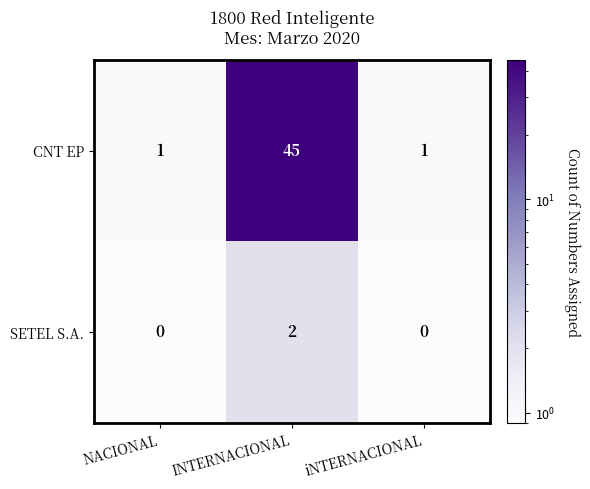

Is it true that CNT EP equals 1 at iNTERNACIONAL?

True